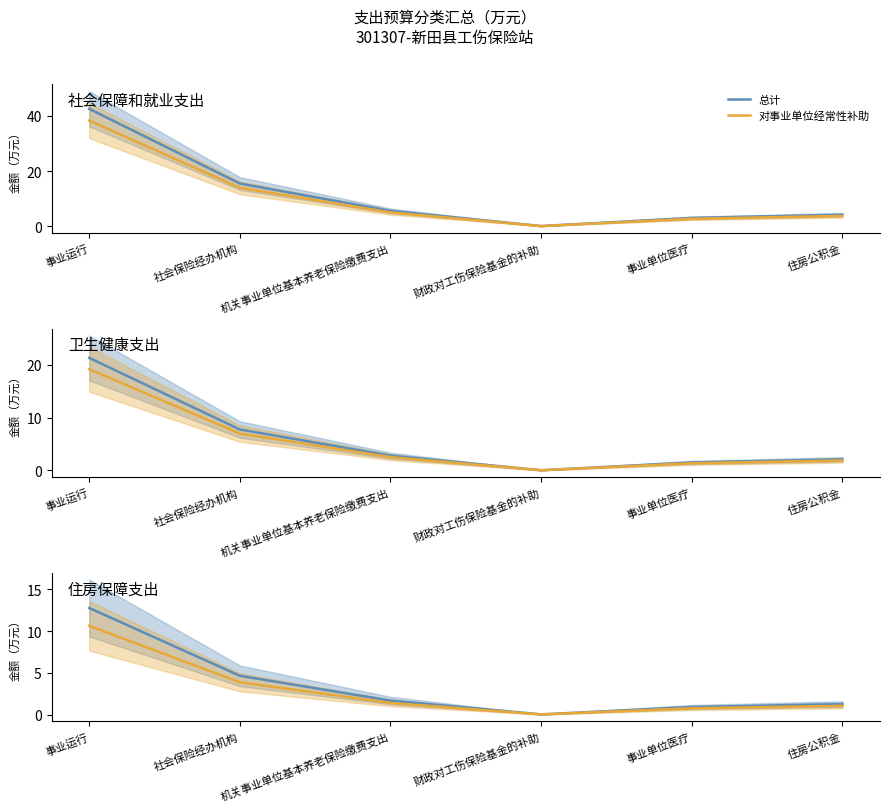

At 住房公积金, list the series in order from smallest to largest.

对事业单位经常性补助, 总计